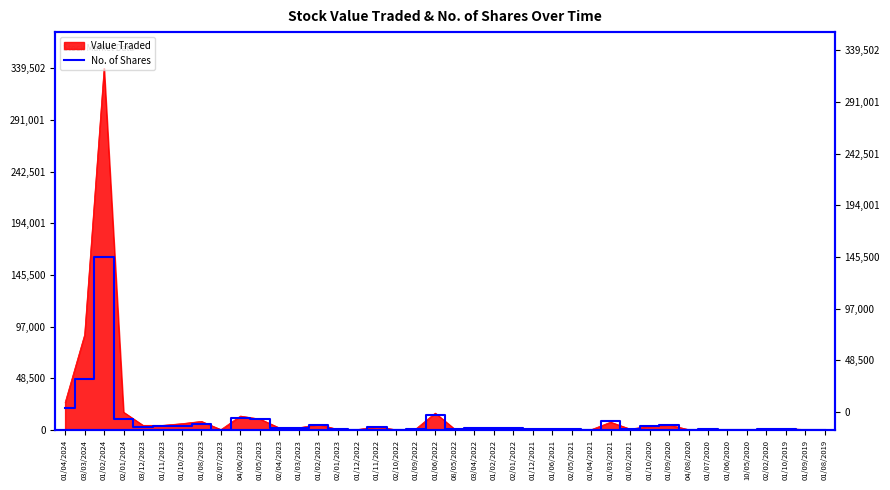

Reading left to right, transcribe all the data shown in this chart.

01/04/2024=20980	03/03/2024=47869	01/02/2024=162545	02/01/2024=9914	03/12/2023=3257	01/11/2023=3321	01/10/2023=4226	01/08/2023=5728	02/07/2023=316	04/06/2023=11009	01/05/2023=10679	02/04/2023=2032	01/03/2023=2000	01/02/2023=4993	02/01/2023=509	01/12/2022=356	01/11/2022=2736	02/10/2022=238	01/09/2022=936	01/06/2022=14208	08/05/2022=750	03/04/2022=1941	01/02/2022=2050	02/01/2022=1783	01/12/2021=759	01/06/2021=1250	02/05/2021=895	01/04/2021=305	01/03/2021=8208	01/02/2021=1000	01/10/2020=3411	01/09/2020=4386	04/08/2020=403	01/07/2020=922	01/06/2020=324	10/05/2020=200	02/02/2020=505	01/10/2019=1220	01/09/2019=355	01/08/2019=250